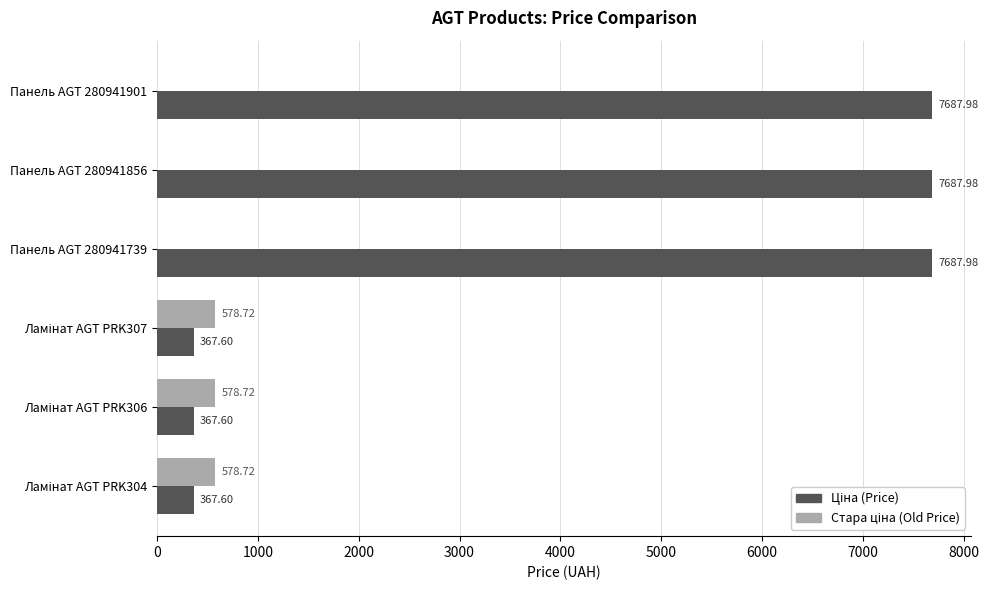

Rank the series by their maximum value, from highest to lowest.

Ціна (Price), Стара ціна (Old Price)